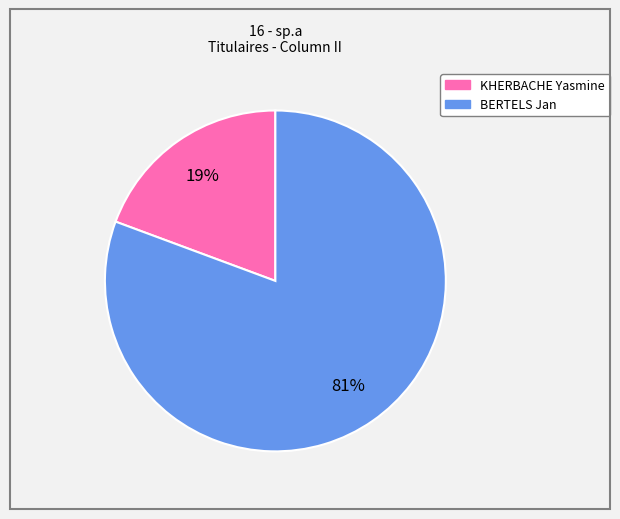

Rank the categories by value from lowest to highest.

KHERBACHE Yasmine, BERTELS Jan